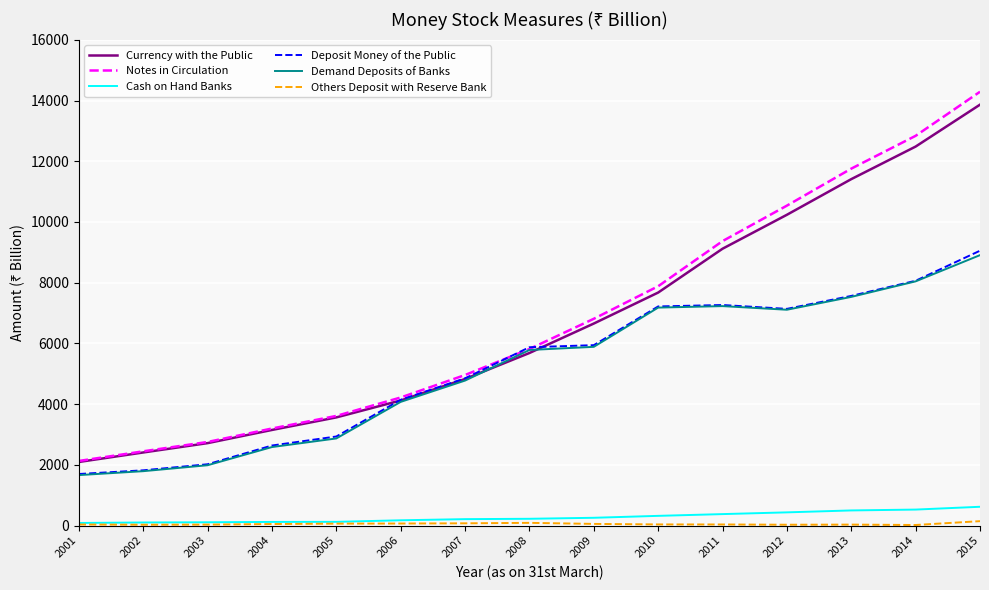

True or false: Cash on Hand Banks and Demand Deposits of Banks cross at least once.

False